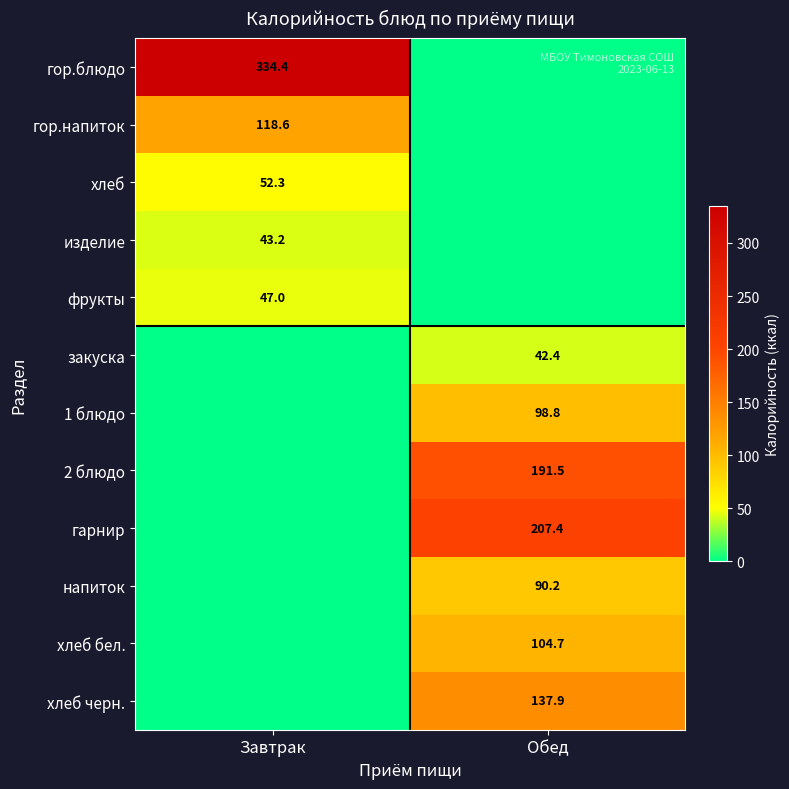

Is it true that хлеб черн. equals 137.9 at Обед?

True